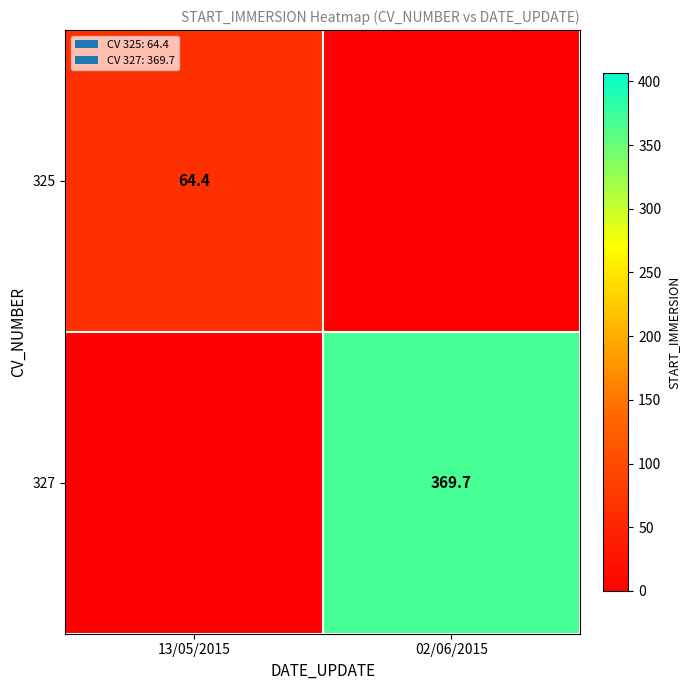

The 325 series shows 90.9 at 13/05/2015. True or false?

False